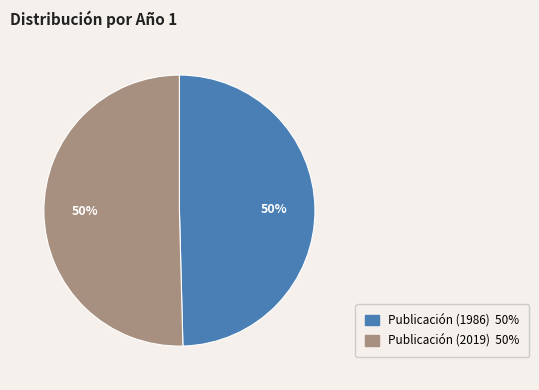

To the nearest percent, what is the combined percentage of Publicación (1986) and Publicación (2019)?

100%